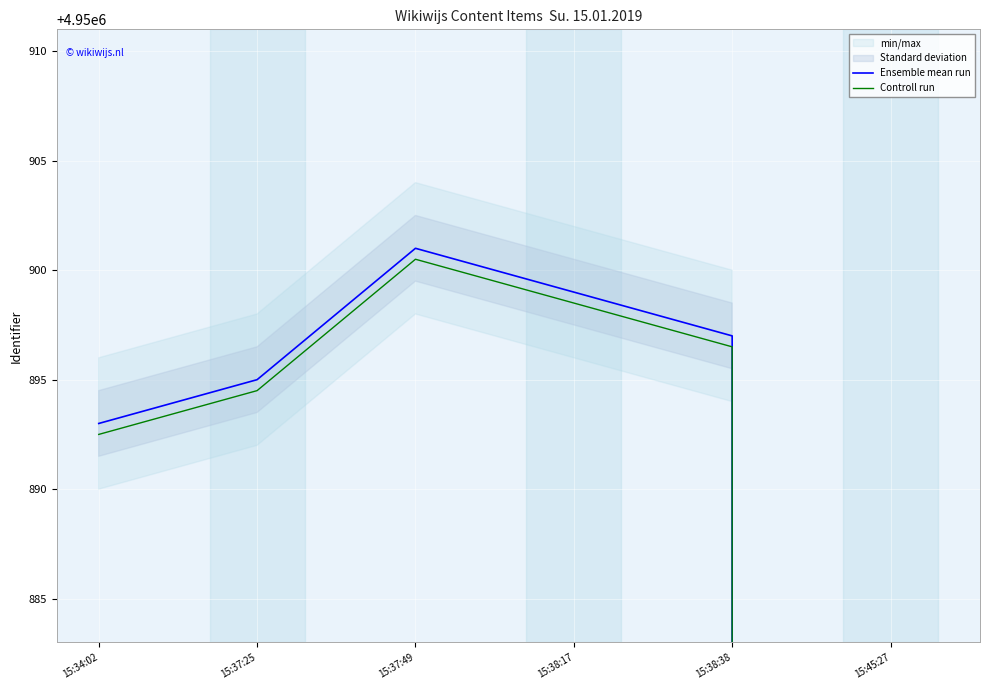

Between 15:37:25 and 15:38:17, which series saw the biggest shift?

Ensemble mean run